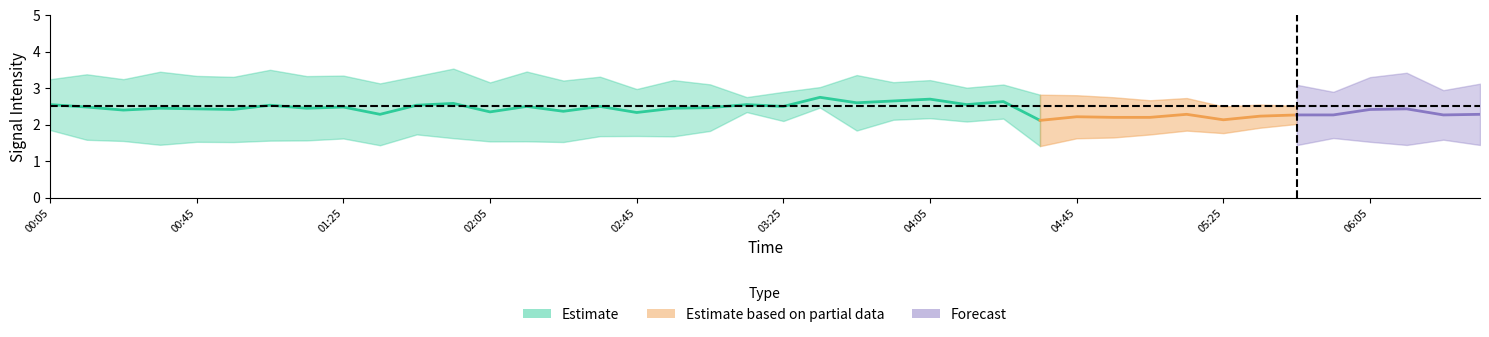

What is the lowest value of the 10.420 series?

2.1